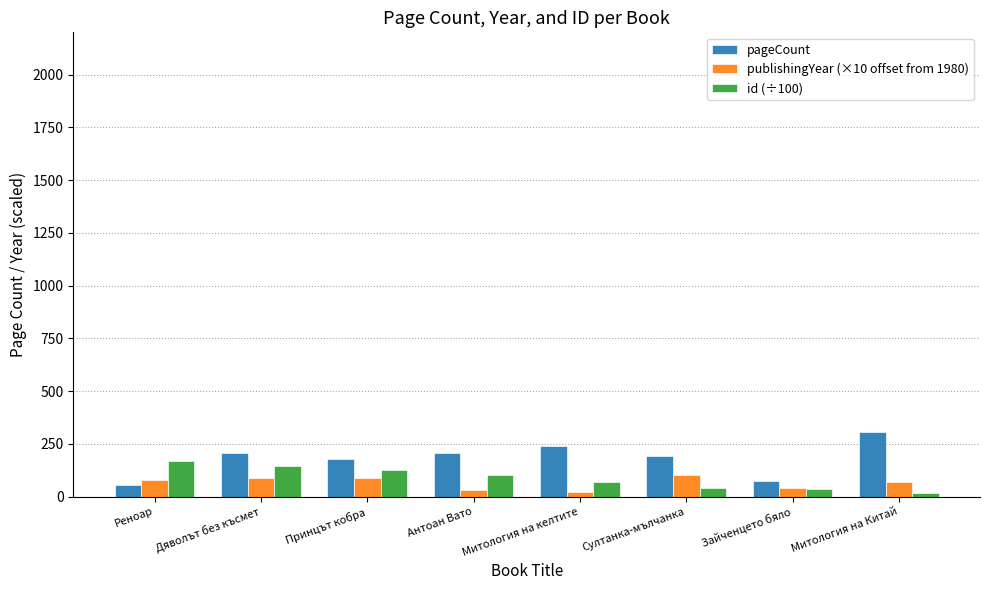

The value of pageCount at Принцът кобра is 45.6. True or false?

False